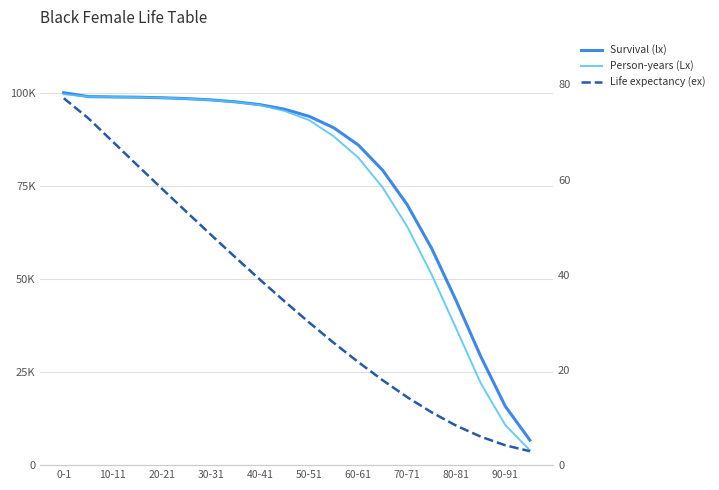

How many categories are shown in the chart?

20